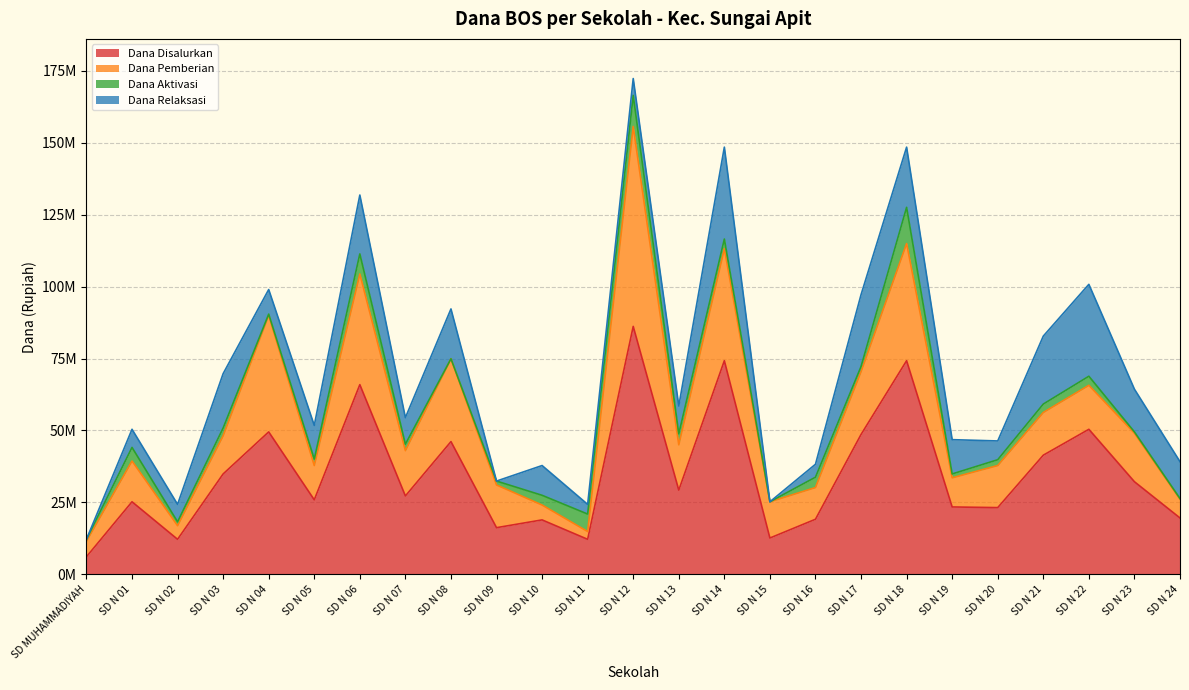

Which category has the lowest value in the Dana Pemberian series?

SD N 11